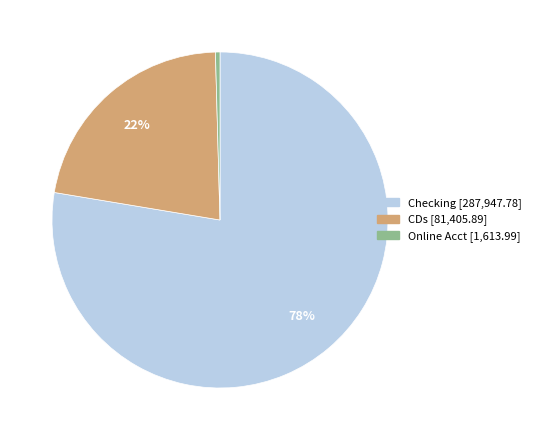

To the nearest percent, what percentage of the pie is CDs?

22%